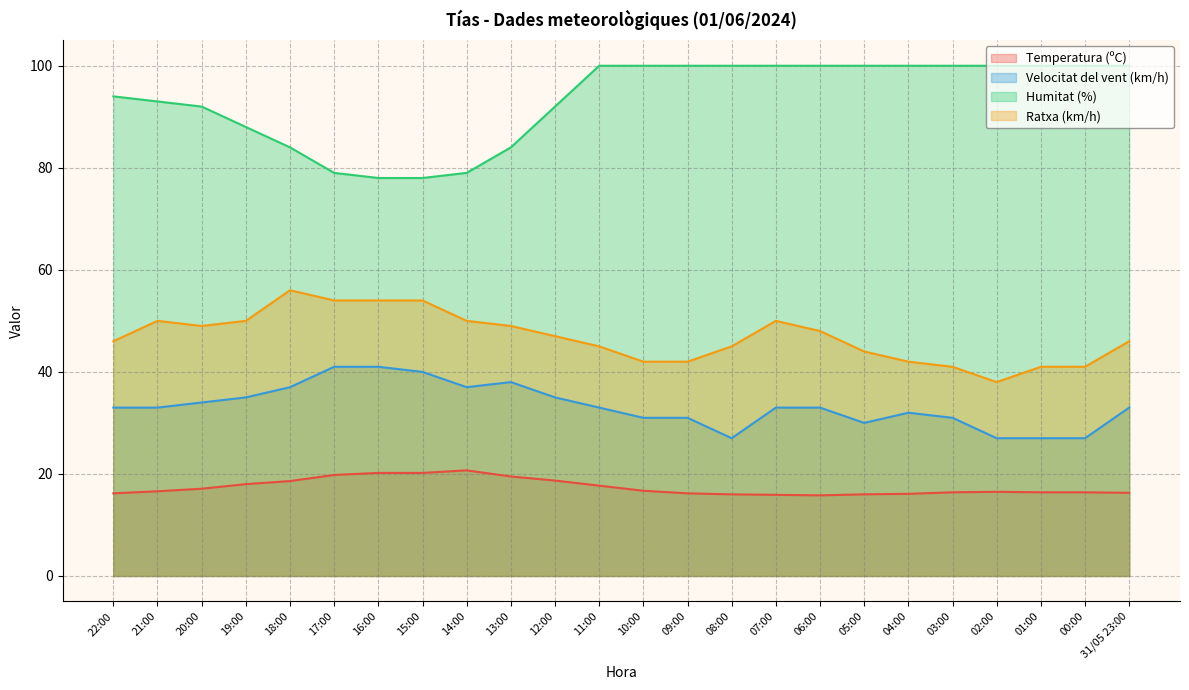

The Temperatura (ºC) series shows 16.4 at 03:00. True or false?

True